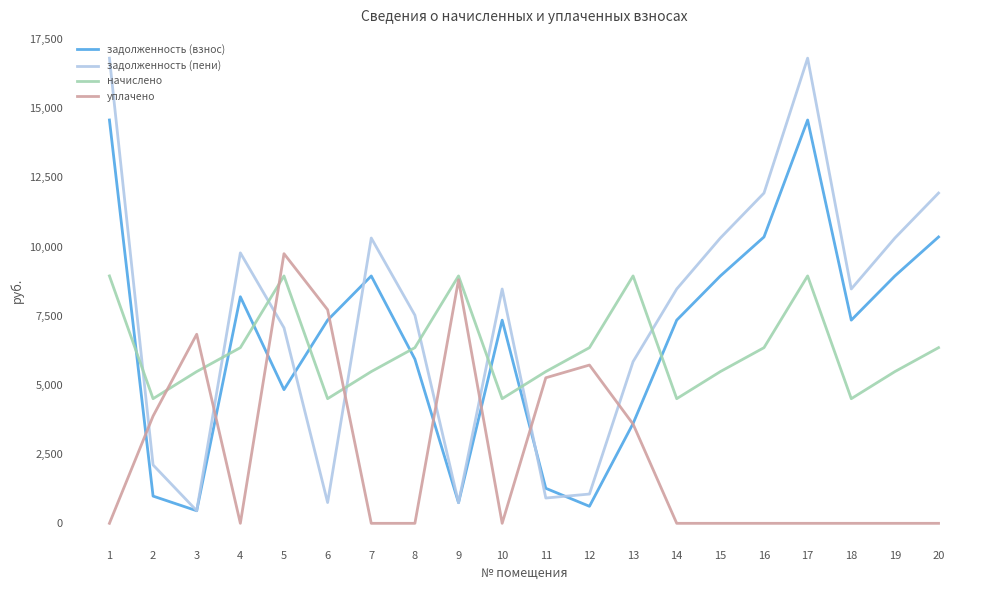

The value of начислено at 2 is 7123.0. True or false?

False